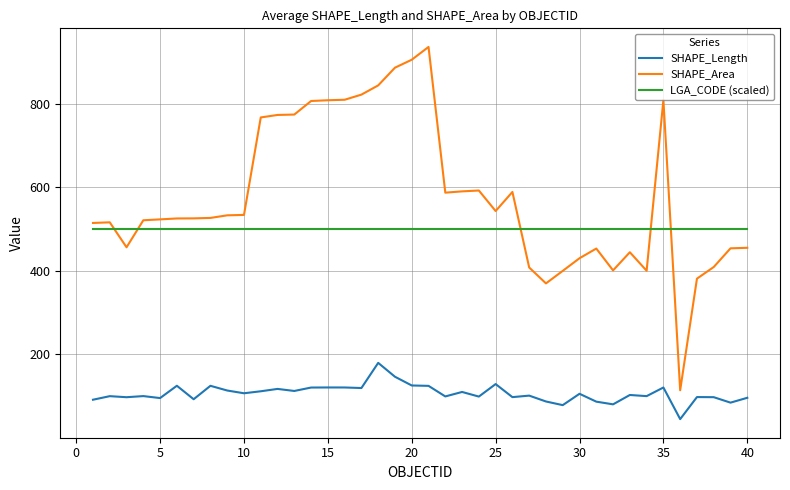

After their last crossing, which series has the higher values: LGA_CODE (scaled) or SHAPE_Area?

LGA_CODE (scaled)